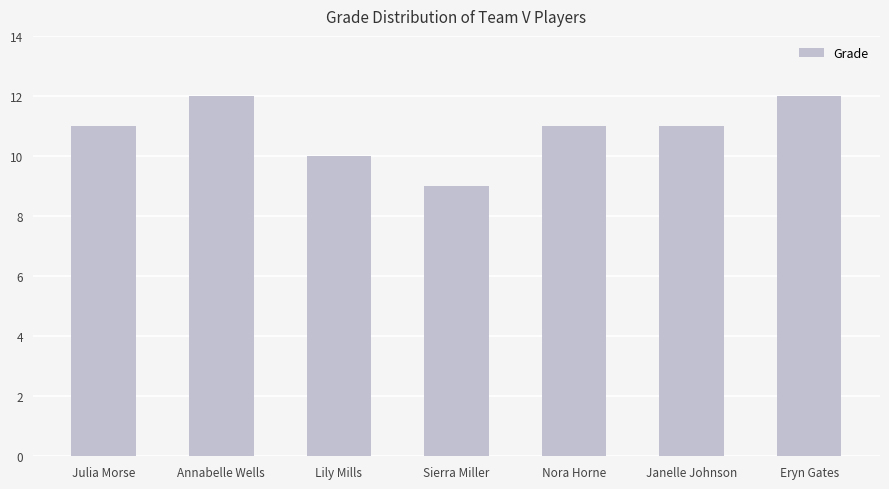

What is the change in value from Sierra Miller to Eryn Gates?

+3